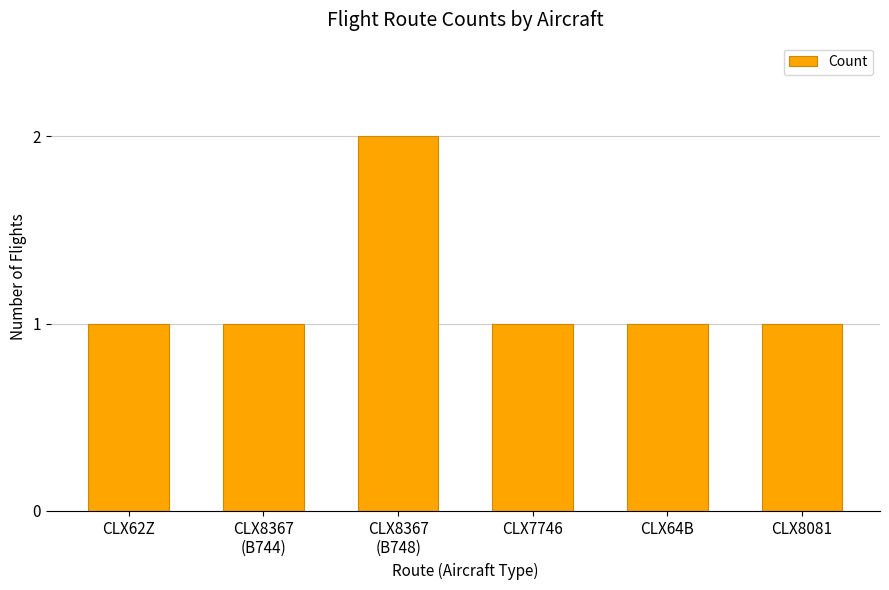

True or false: the data shows 1 at CLX8081.

True